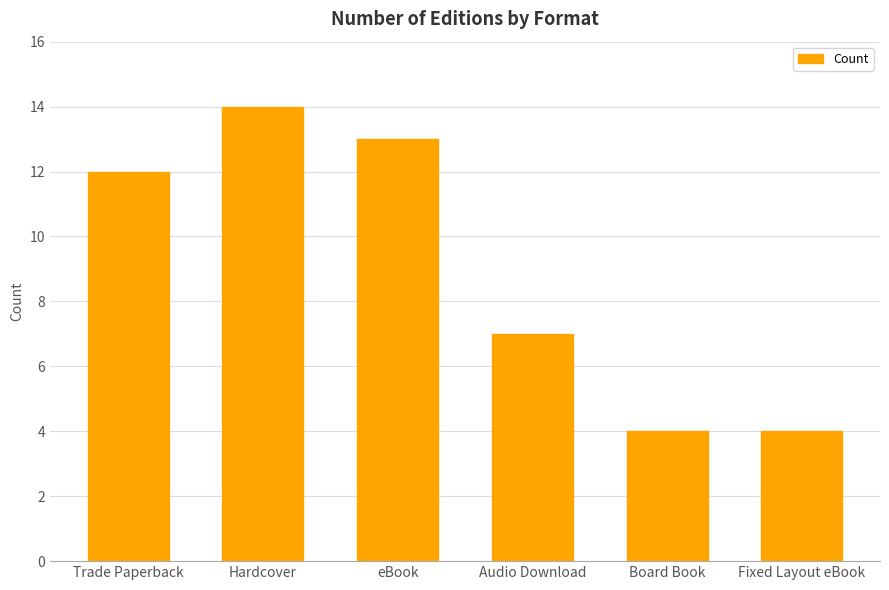

What value does the data have at Fixed Layout eBook?

4